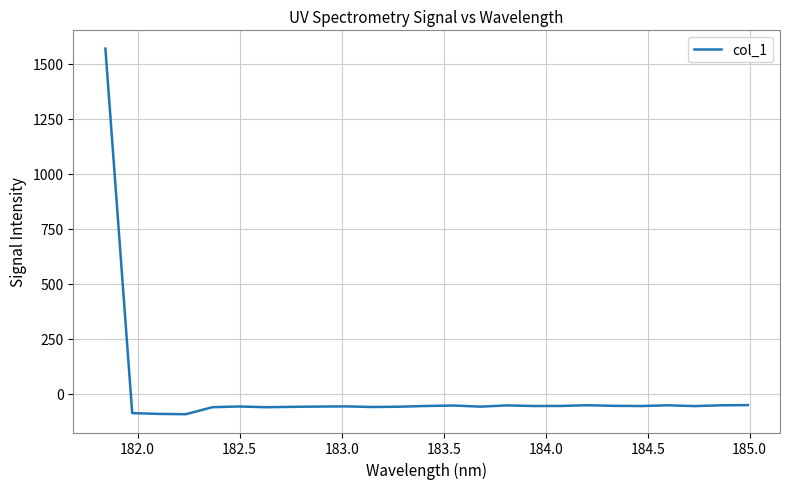

What is the minimum value shown in the chart?

-94.1